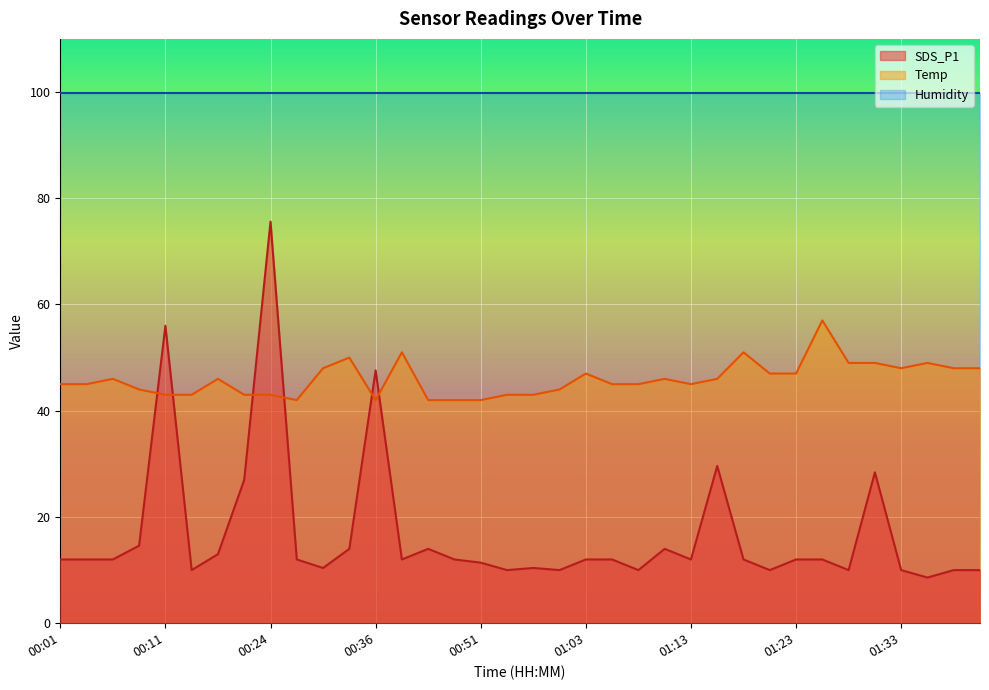

Where is the first local maximum for SDS_P1?

00:11